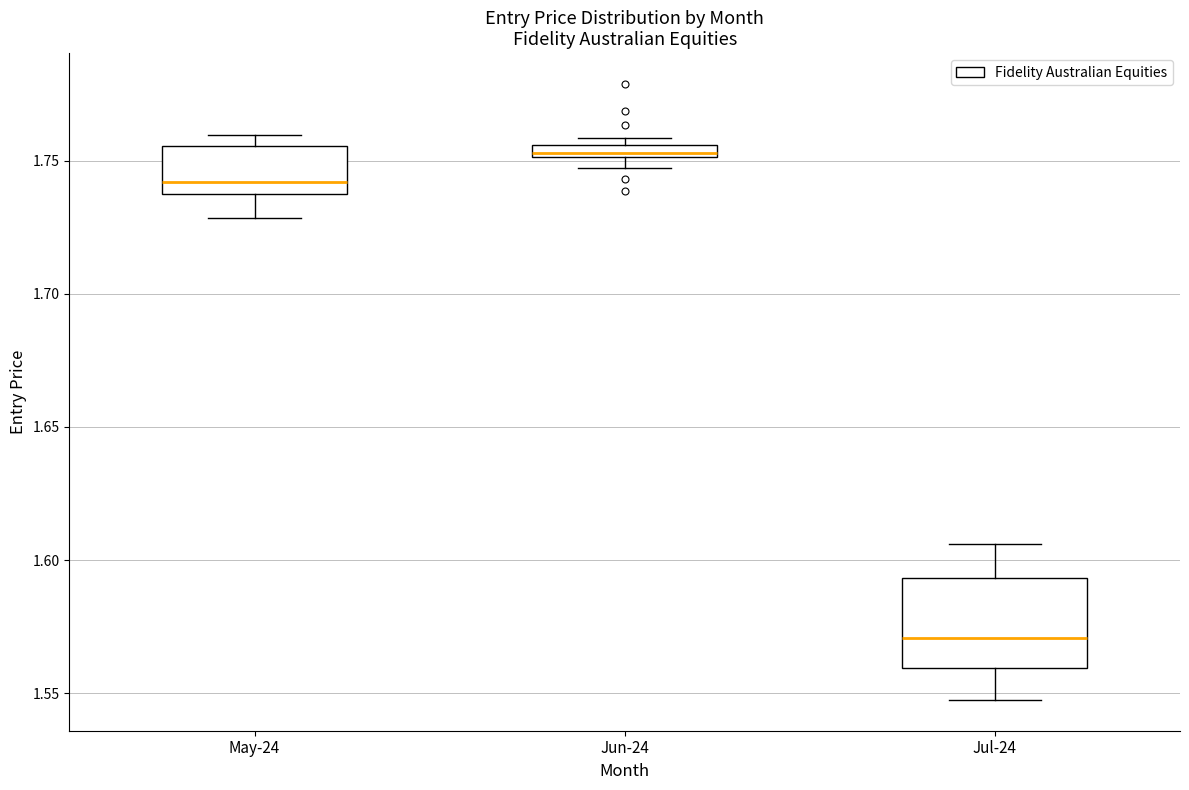

Where is the lower edge of the box for Jun-24 on the y-axis? The values are not printed on the chart, so give them approximately, as read against the axis.

1.750